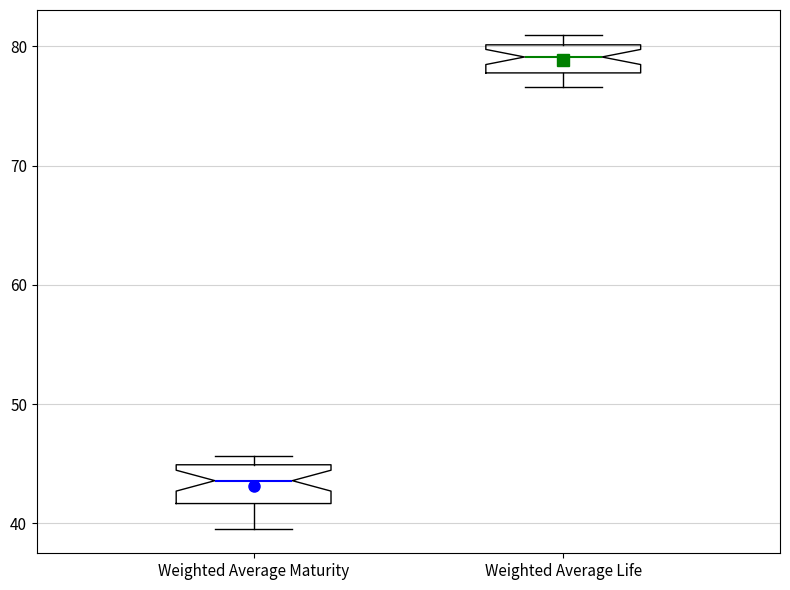

Reading left to right, read every box against the y-axis: the position of its median line, the range the box covers, and the ends of its whiskers. The values are not printed on the chart, so give them approximately, as read against the axis.

Weighted Average Maturity: median 44, box 42 to 45, whiskers 40 to 46
Weighted Average Life: median 79, box 78 to 80, whiskers 77 to 81